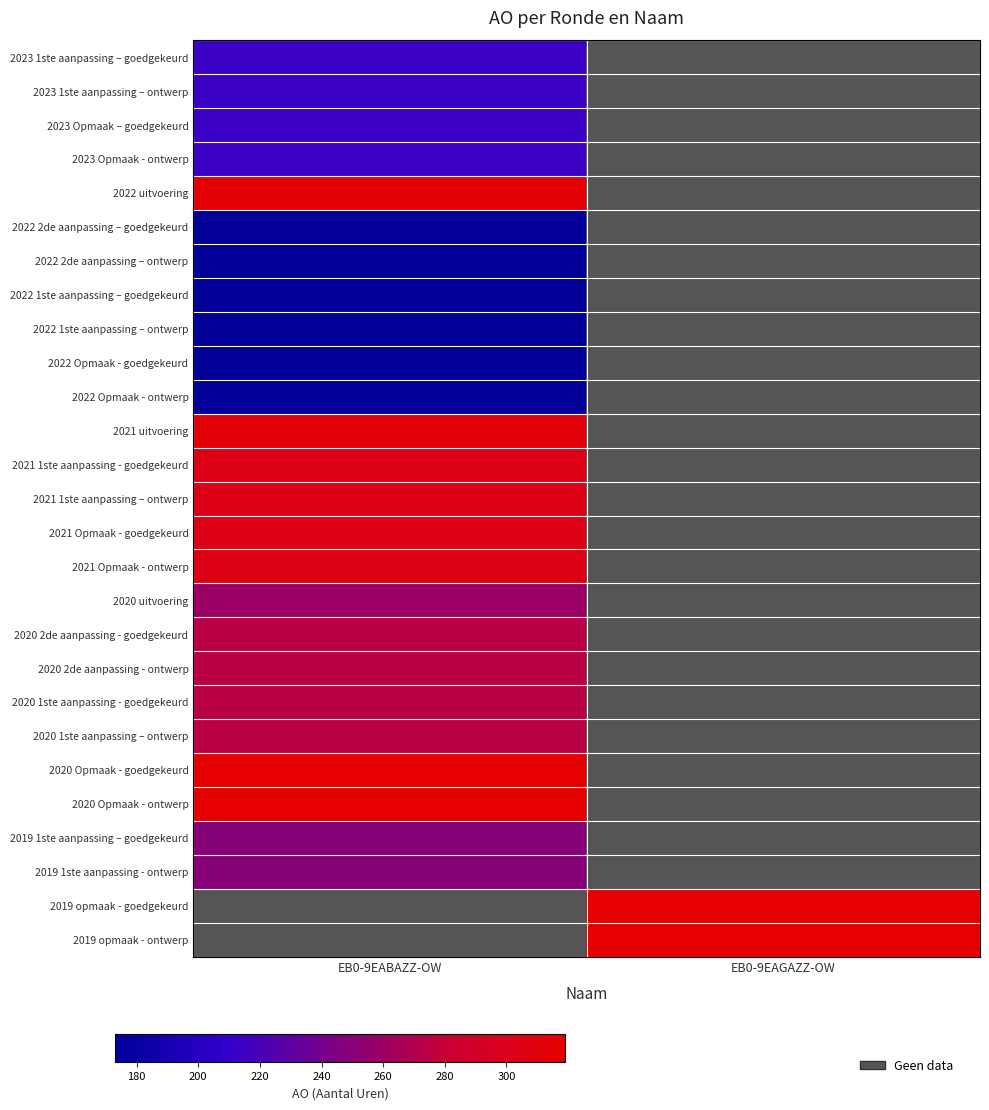

Which category has the highest value in the 2021 1ste aanpassing – ontwerp series?

EB0-9EABAZZ-OW